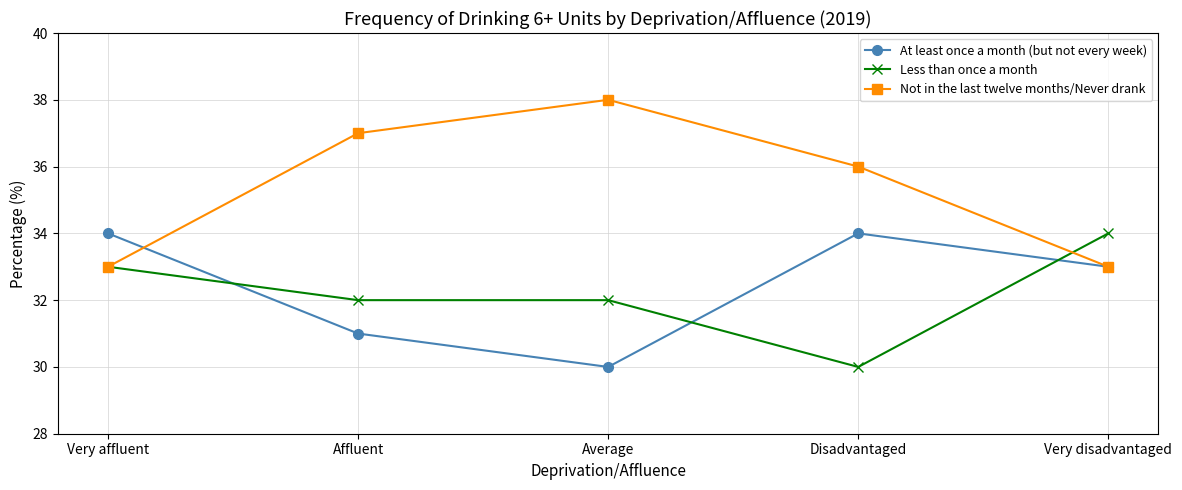

At Affluent, list the series in order from smallest to largest.

At least once a month (but not every week), Less than once a month, Not in the last twelve months/Never drank